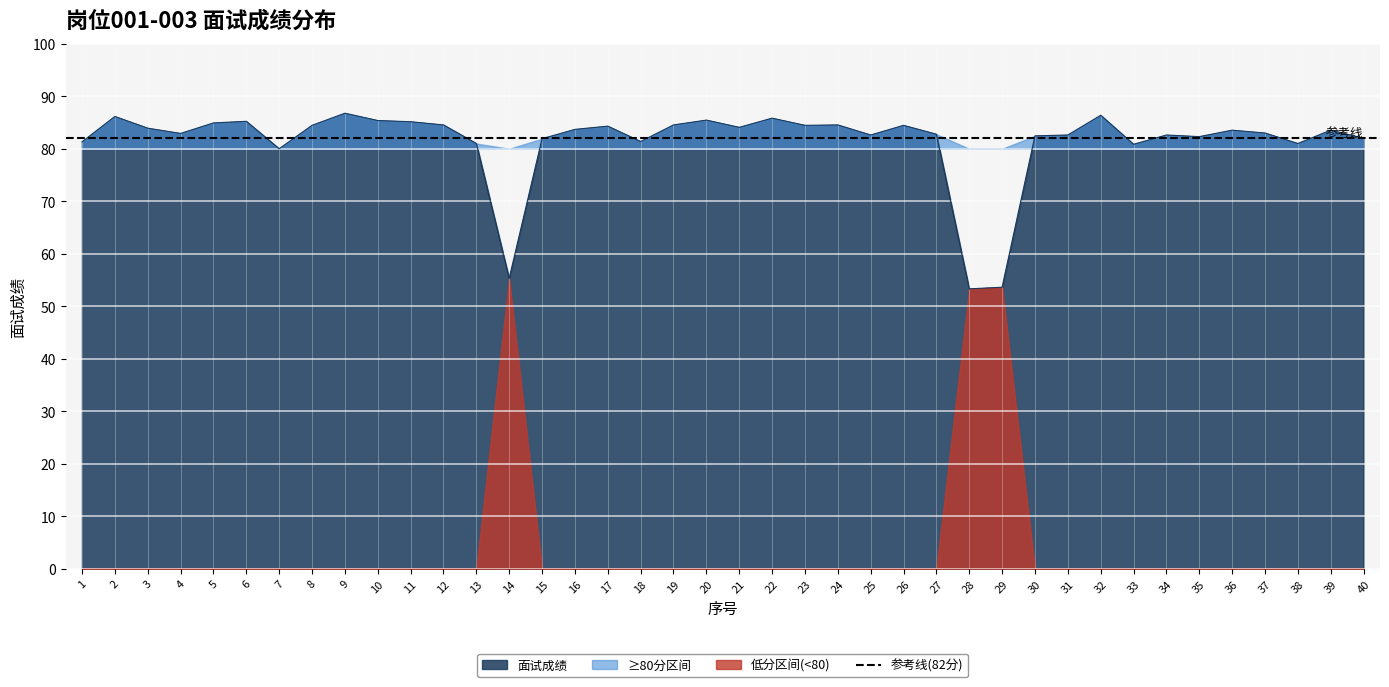

Reading left to right, extract all data points from this chart.

1=81.3	2=86.2	3=83.9	4=82.9	5=84.9	6=85.2	7=80.0	8=84.5	9=86.8	10=85.4	11=85.2	12=84.5	13=81.0	14=55.3	15=81.9	16=83.7	17=84.3	18=81.4	19=84.5	20=85.5	21=84.1	22=85.8	23=84.5	24=84.5	25=82.6	26=84.5	27=82.8	28=53.3	29=53.6	30=82.5	31=82.6	32=86.4	33=80.8	34=82.6	35=82.3	36=83.5	37=83.0	38=81.0	39=83.5	40=82.0